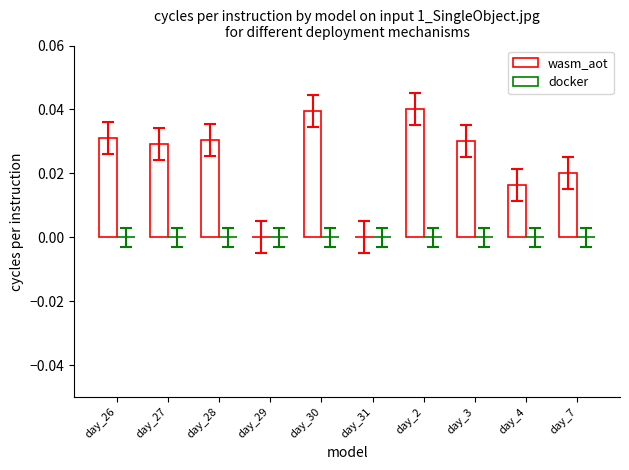

Reading left to right, what are all the values shown in this chart?

wasm_aot: day_26=0.0	day_27=0.0	day_28=0.0	day_29=0.0	day_30=0.0	day_31=0.0	day_2=0.0	day_3=0.0	day_4=0.0	day_7=0.0
docker: day_26=0.0	day_27=0.0	day_28=0.0	day_29=0.0	day_30=0.0	day_31=0.0	day_2=0.0	day_3=0.0	day_4=0.0	day_7=0.0